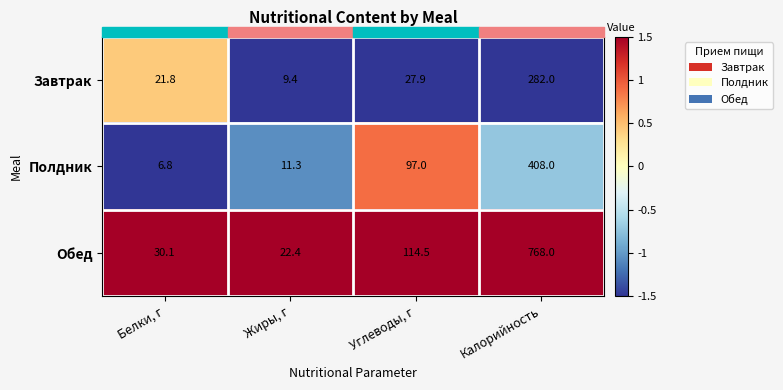

List the series in order of their peak value, lowest first.

Завтрак, Полдник, Обед